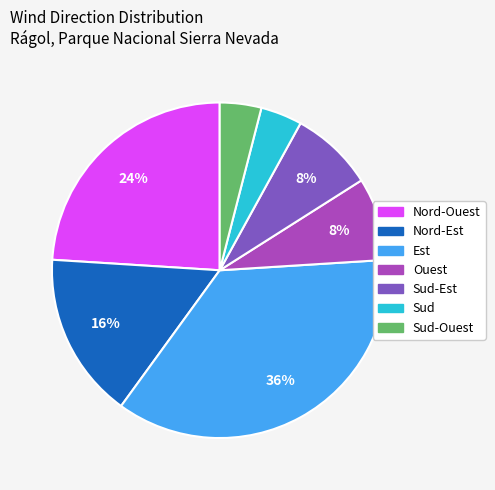

Does any single category account for the majority?

No